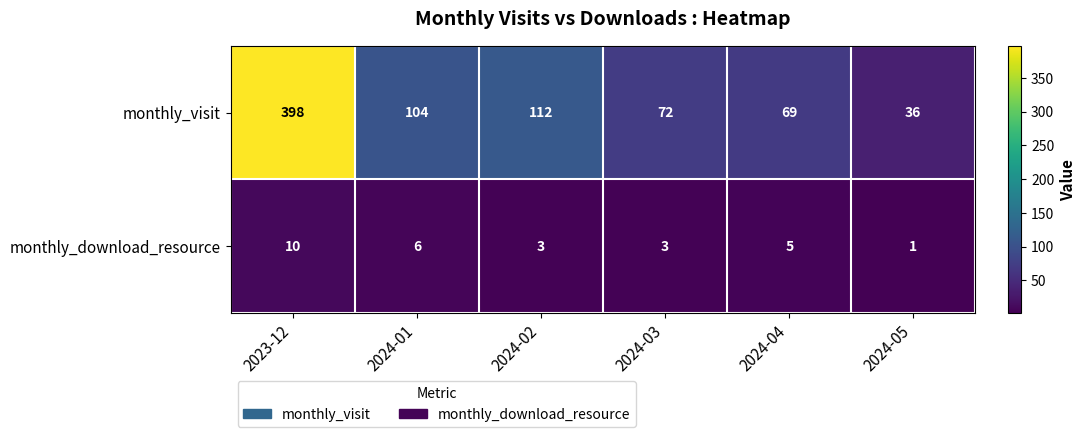

Reading left to right, list all the values displayed in this chart.

monthly_visit: 2023-12=398	2024-01=104	2024-02=112	2024-03=72	2024-04=69	2024-05=36
monthly_download_resource: 2023-12=10	2024-01=6	2024-02=3	2024-03=3	2024-04=5	2024-05=1